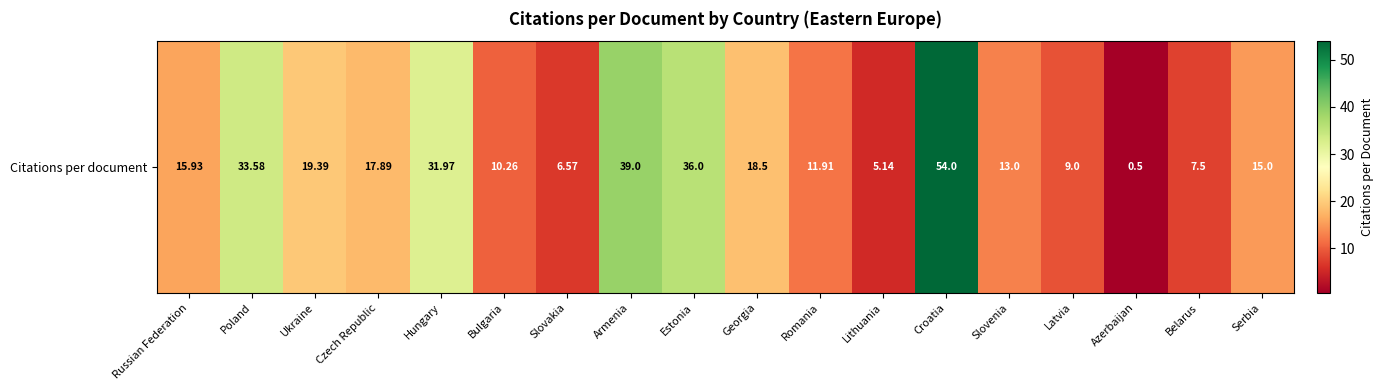

At which category does the chart reach its peak across all series?

Croatia